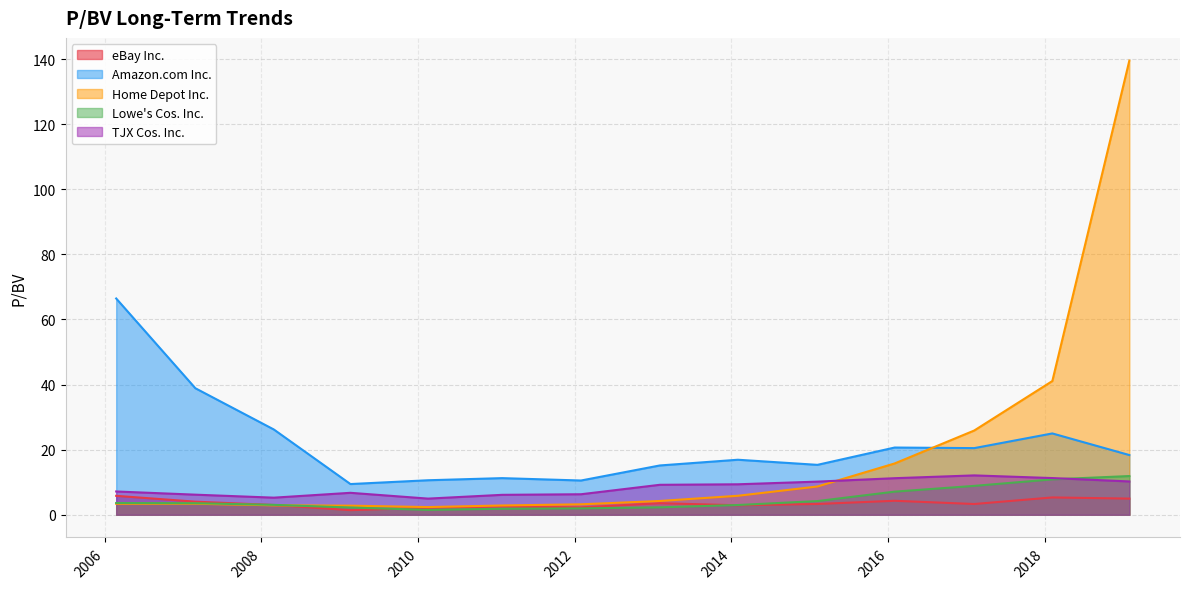

True or false: eBay Inc. and TJX Cos. Inc. cross at least once.

False